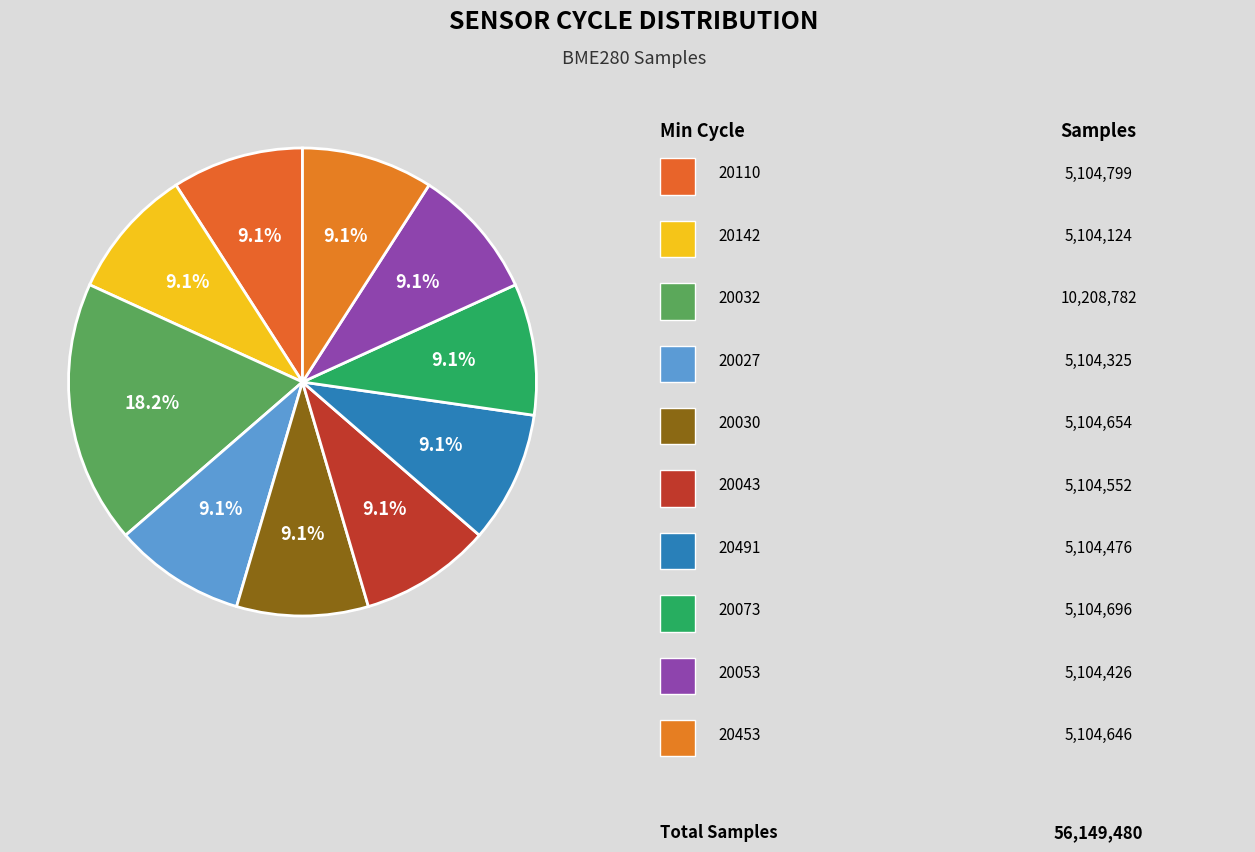

How many slices are in this pie chart?

10